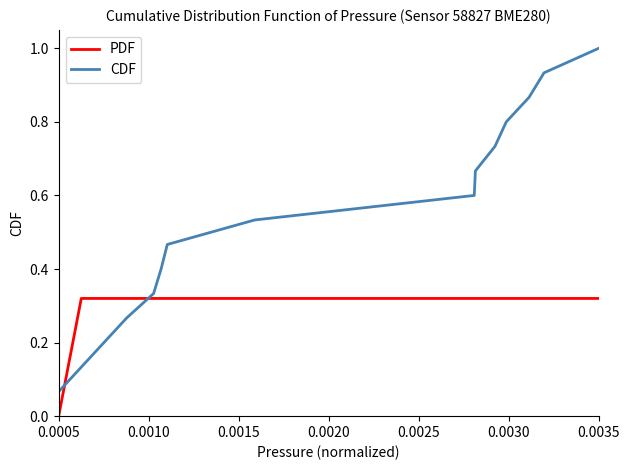

How many intersections are there between CDF and PDF?

2